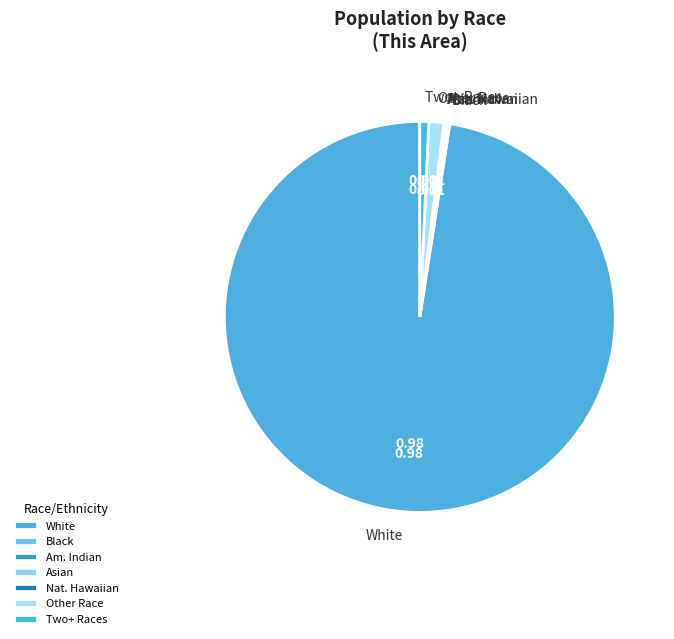

Which slice is the largest?

White